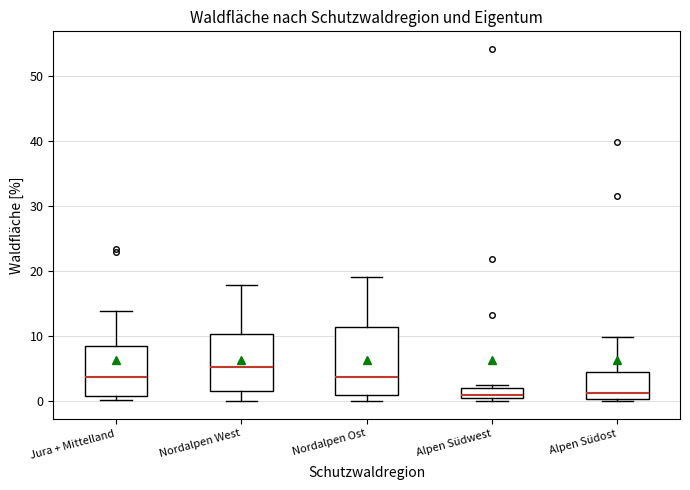

Where is the lower edge of the box for Jura + Mittelland on the y-axis? The values are not printed on the chart, so give them approximately, as read against the axis.

1